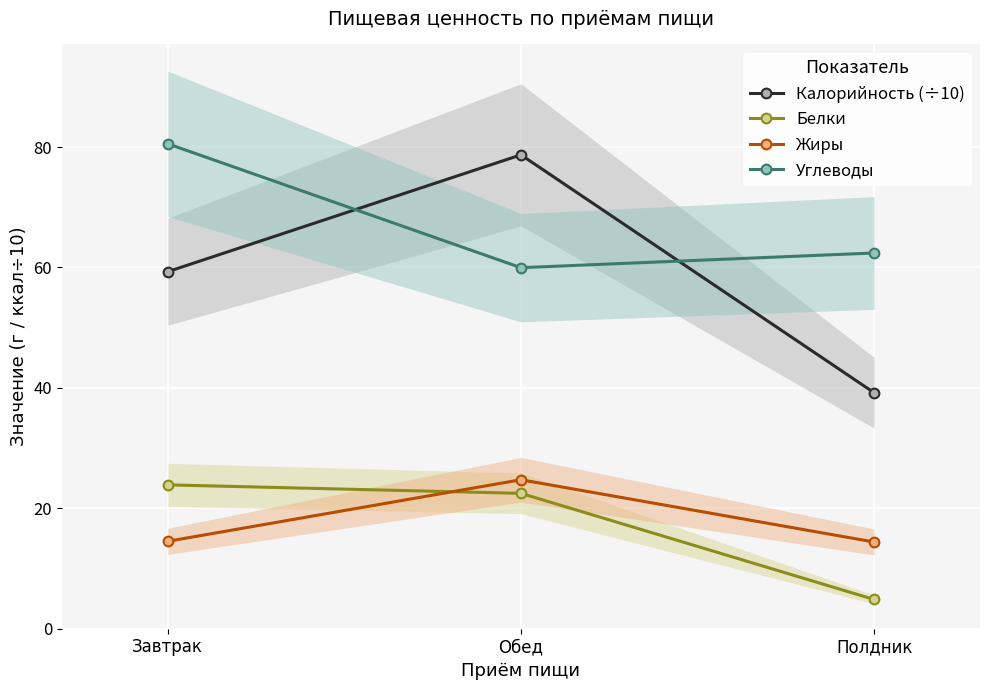

Which label corresponds to the largest value in the chart?

Завтрак